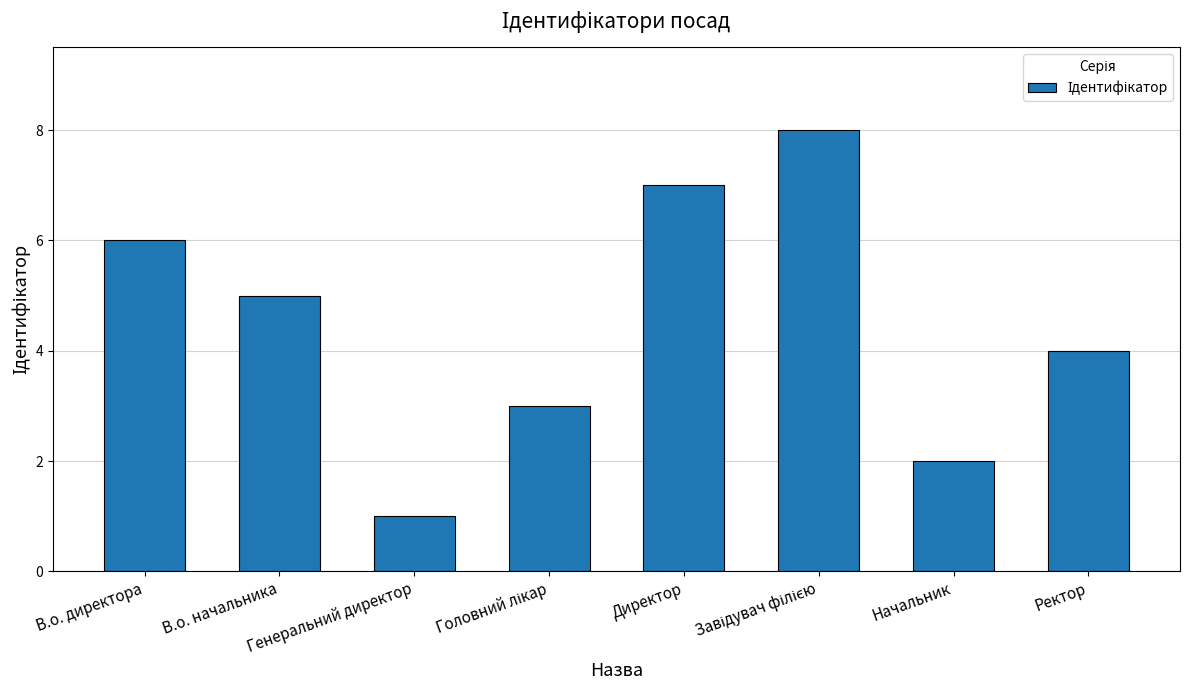

The value at Начальник is 2. True or false?

True